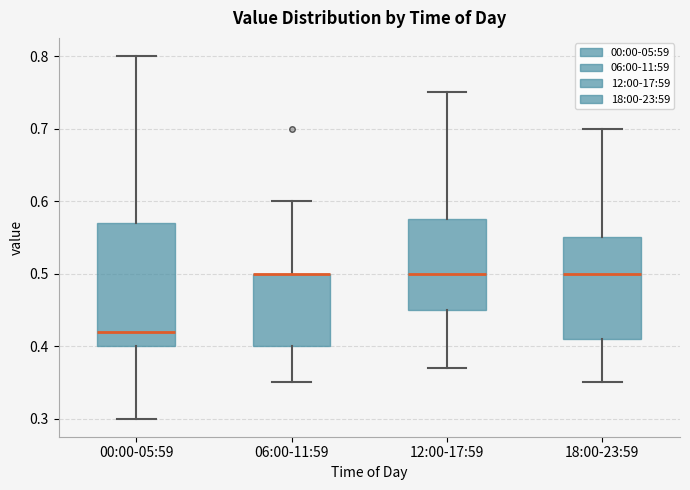

Reading left to right, transcribe this box plot: for each box, give where its median line is, the range the box spans, and where its two whiskers end, as read against the y-axis. The values are not printed on the chart, so give them approximately, as read against the axis.

00:00-05:59: median 0.42, box 0.40 to 0.57, whiskers 0.30 to 0.80
06:00-11:59: median 0.50 (drawn on the box's upper edge), box 0.40 to 0.50, whiskers 0.35 to 0.60
12:00-17:59: median 0.50, box 0.45 to 0.58, whiskers 0.37 to 0.75
18:00-23:59: median 0.50, box 0.41 to 0.55, whiskers 0.35 to 0.70